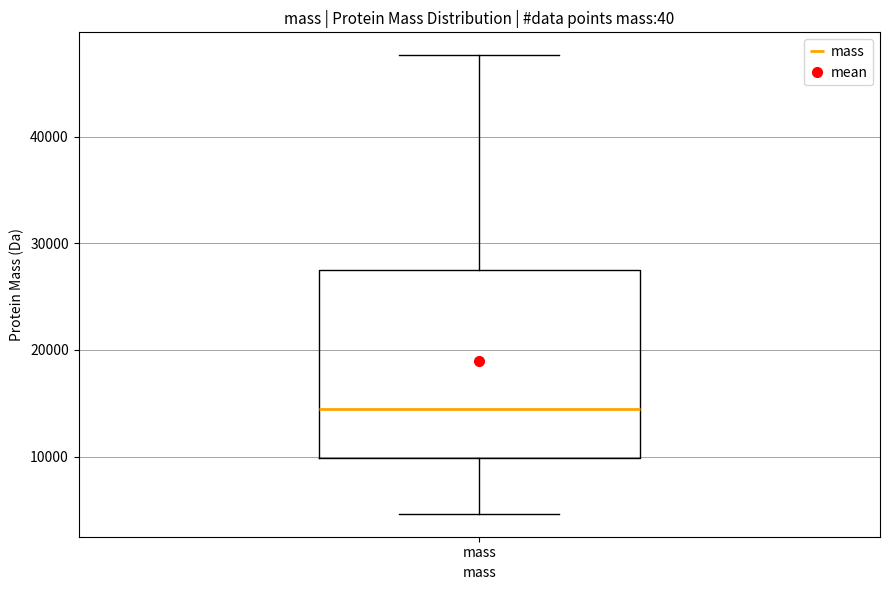

Where does the upper whisker of the box for mass end on the y-axis? The values are not printed on the chart, so give them approximately, as read against the axis.

48000